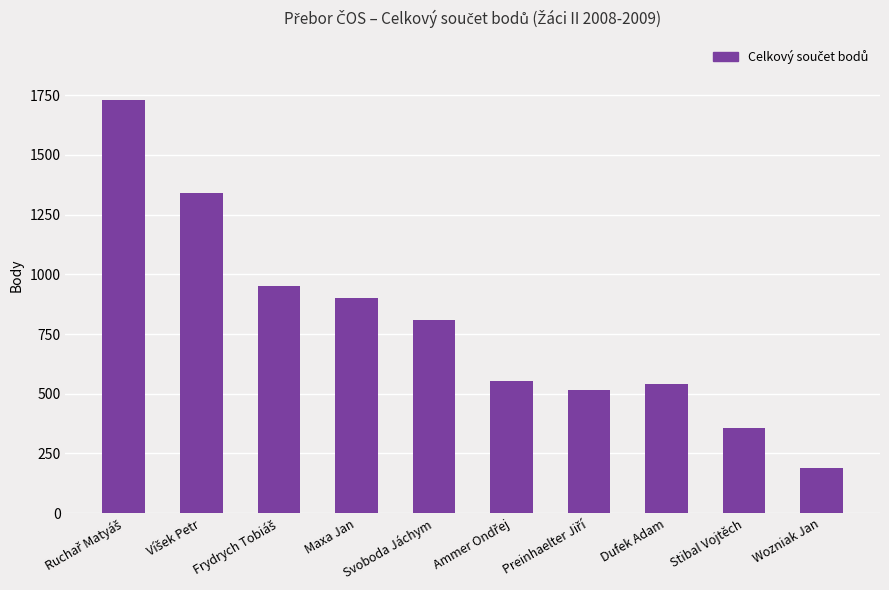

Which has a higher value, Maxa Jan or Svoboda Jáchym?

Maxa Jan